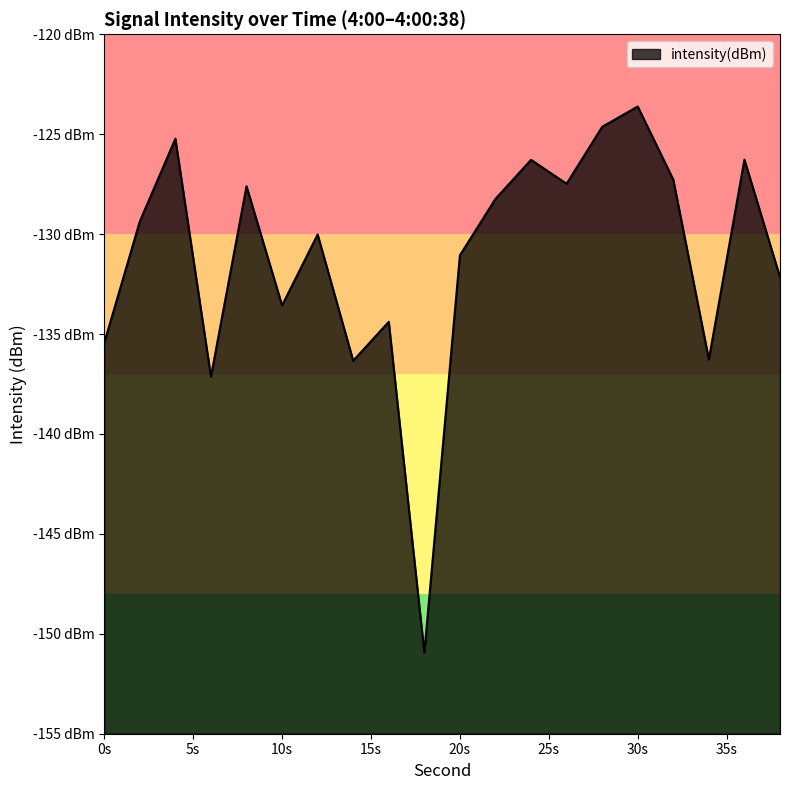

List the labels in order of value, smallest first.

18, 6, 14, 34, 0, 16, 10, 38, 20, 12, 2, 22, 8, 26, 32, 24, 36, 4, 28, 30